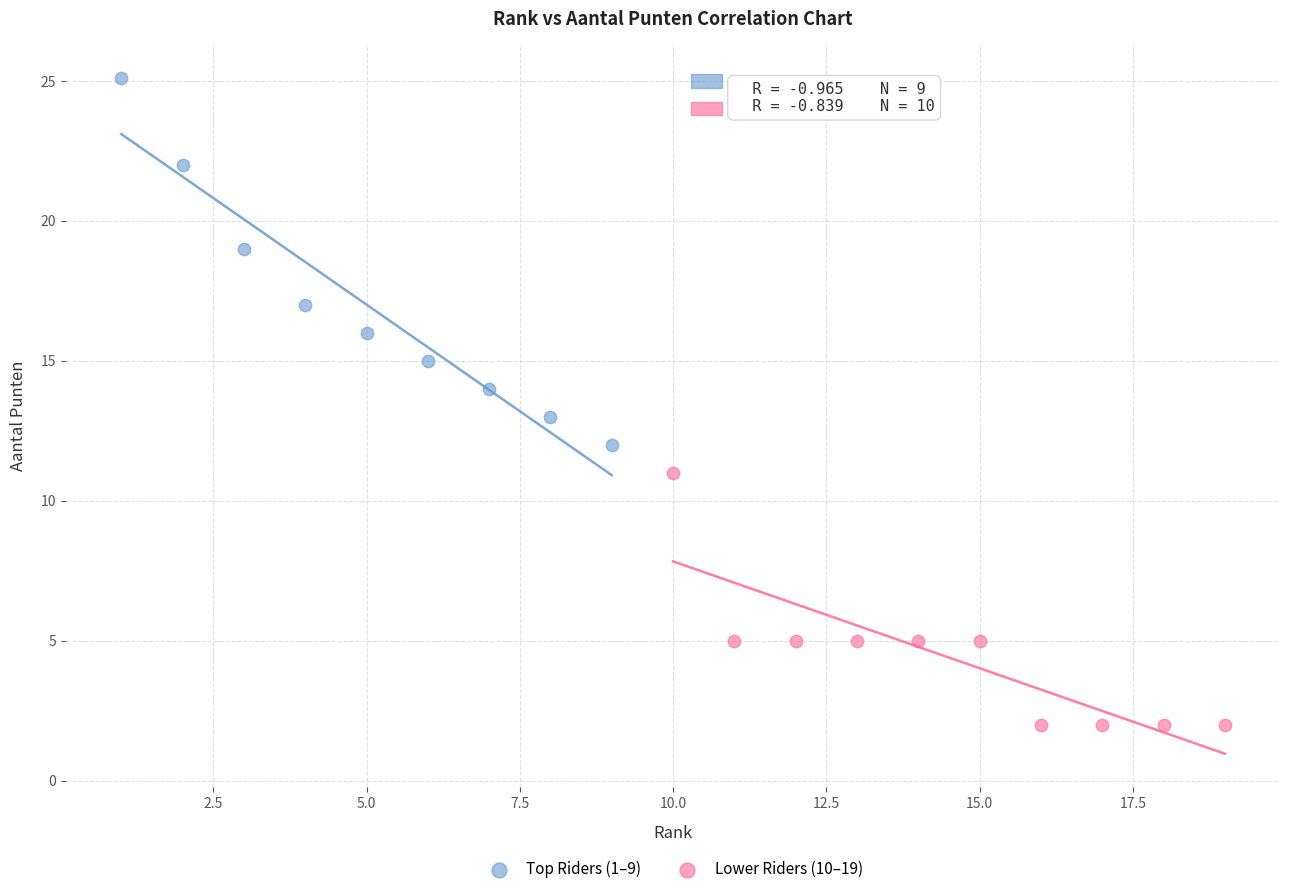

Which series reaches the maximum Y coordinate?

Top Riders (1–9)